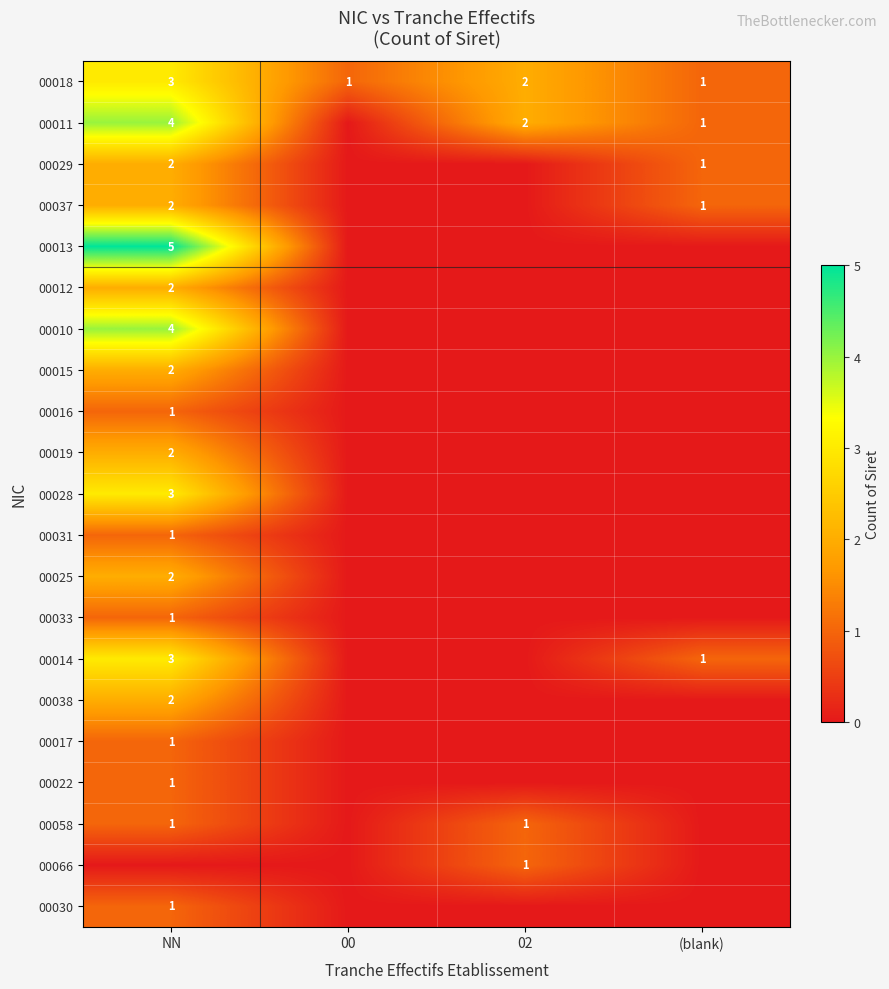

Which category has the highest value across all series?

NN